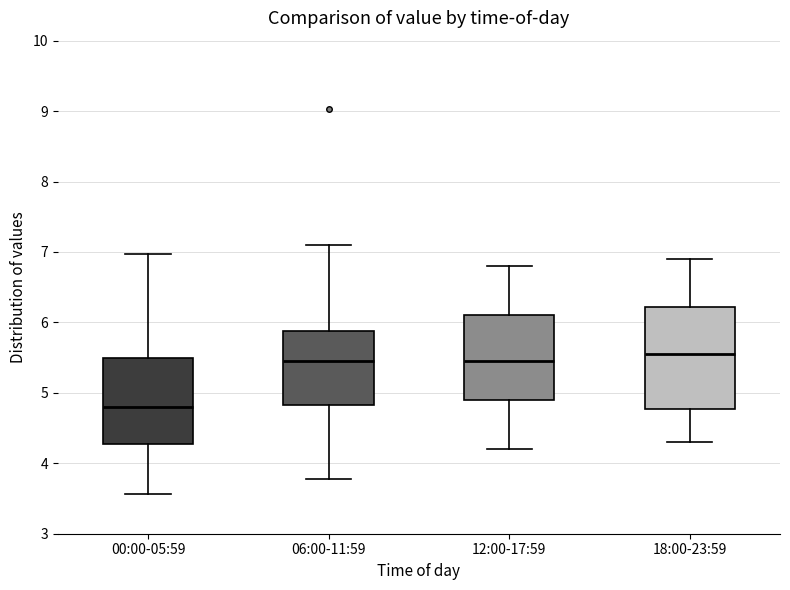

Reading left to right, read every box against the y-axis: the position of its median line, the range the box covers, and the ends of its whiskers. The values are not printed on the chart, so give them approximately, as read against the axis.

00:00-05:59: median 4.8, box 4.3 to 5.5, whiskers 3.6 to 7.0
06:00-11:59: median 5.5, box 4.8 to 5.9, whiskers 3.8 to 7.1
12:00-17:59: median 5.5, box 4.9 to 6.1, whiskers 4.2 to 6.8
18:00-23:59: median 5.6, box 4.8 to 6.2, whiskers 4.3 to 6.9